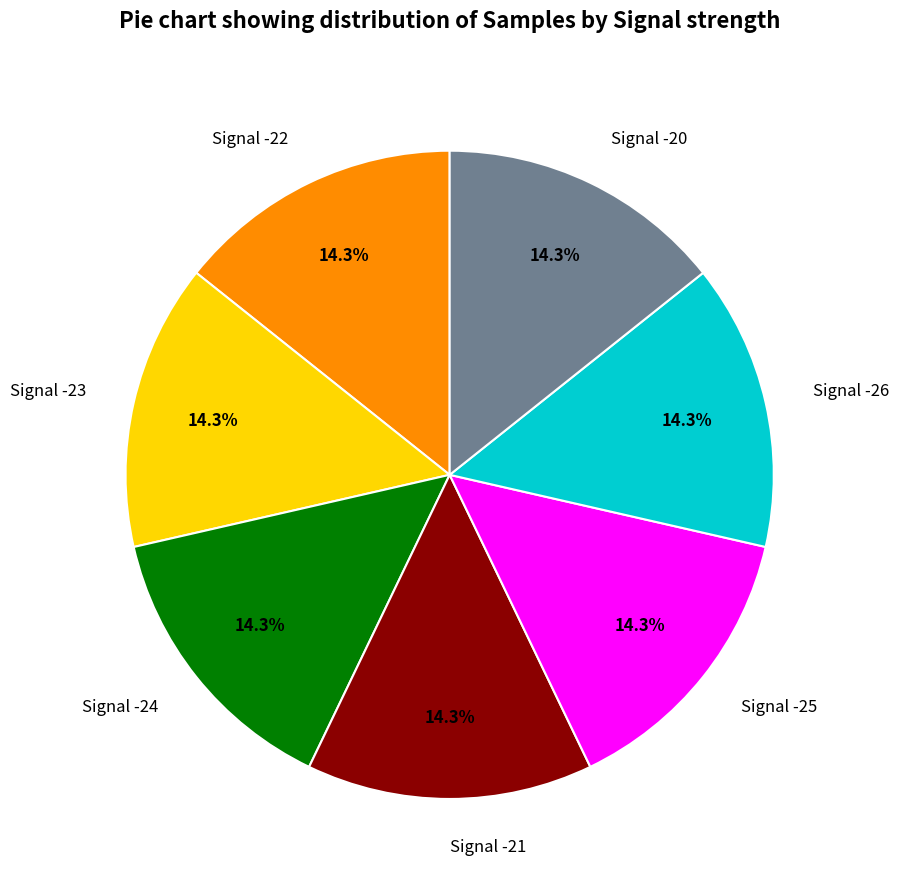

True or false: Signal -22 accounts for 14% of the total.

True